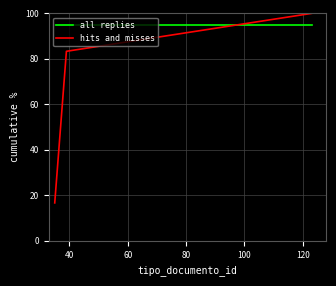

What is the greatest value displayed?

100.0